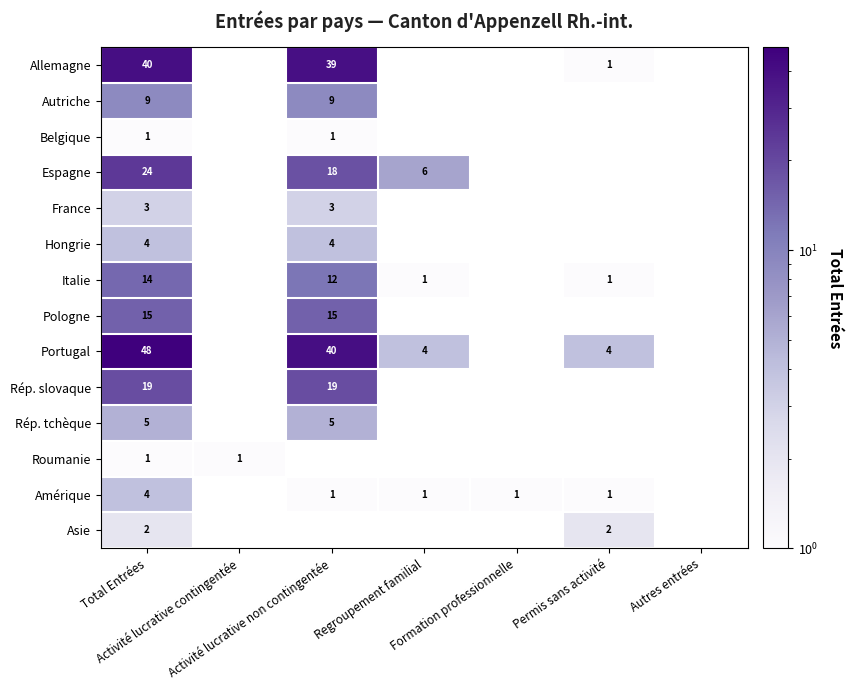

What is the greatest value displayed?

48.0